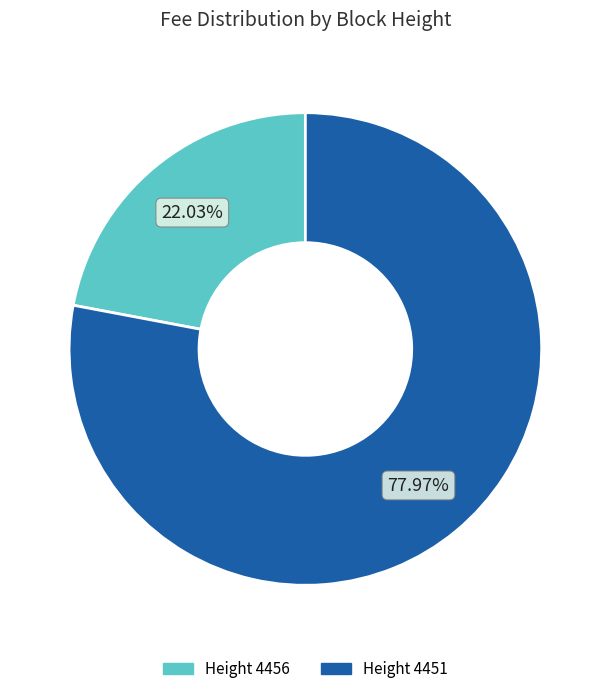

Is there a majority slice in this chart?

Yes